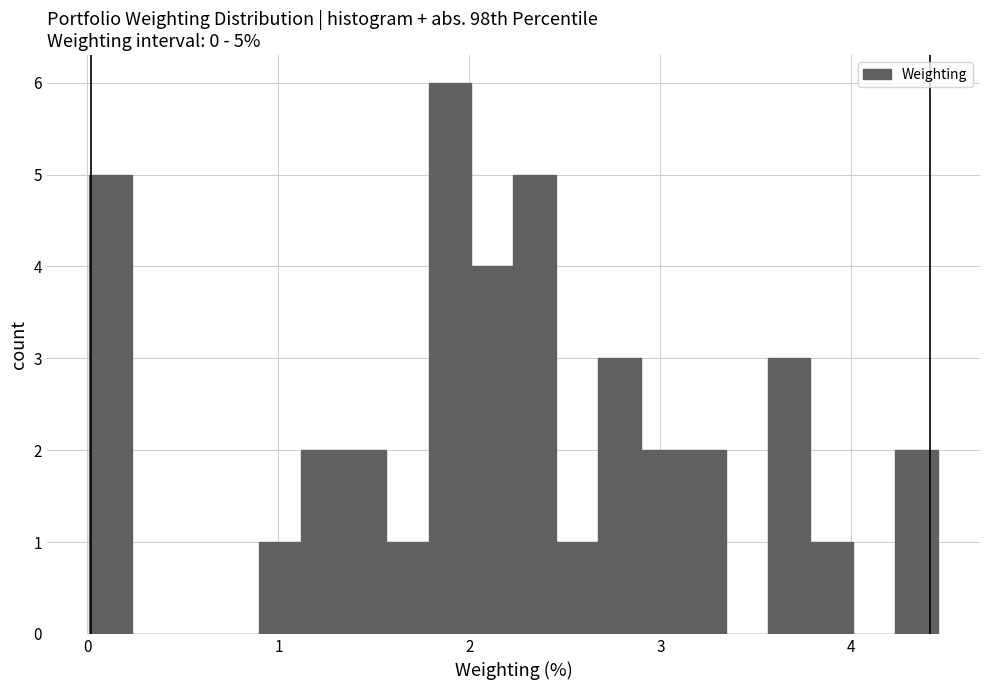

Read against the x-axis, roughly where is the centre of the tallest bar?

1.9